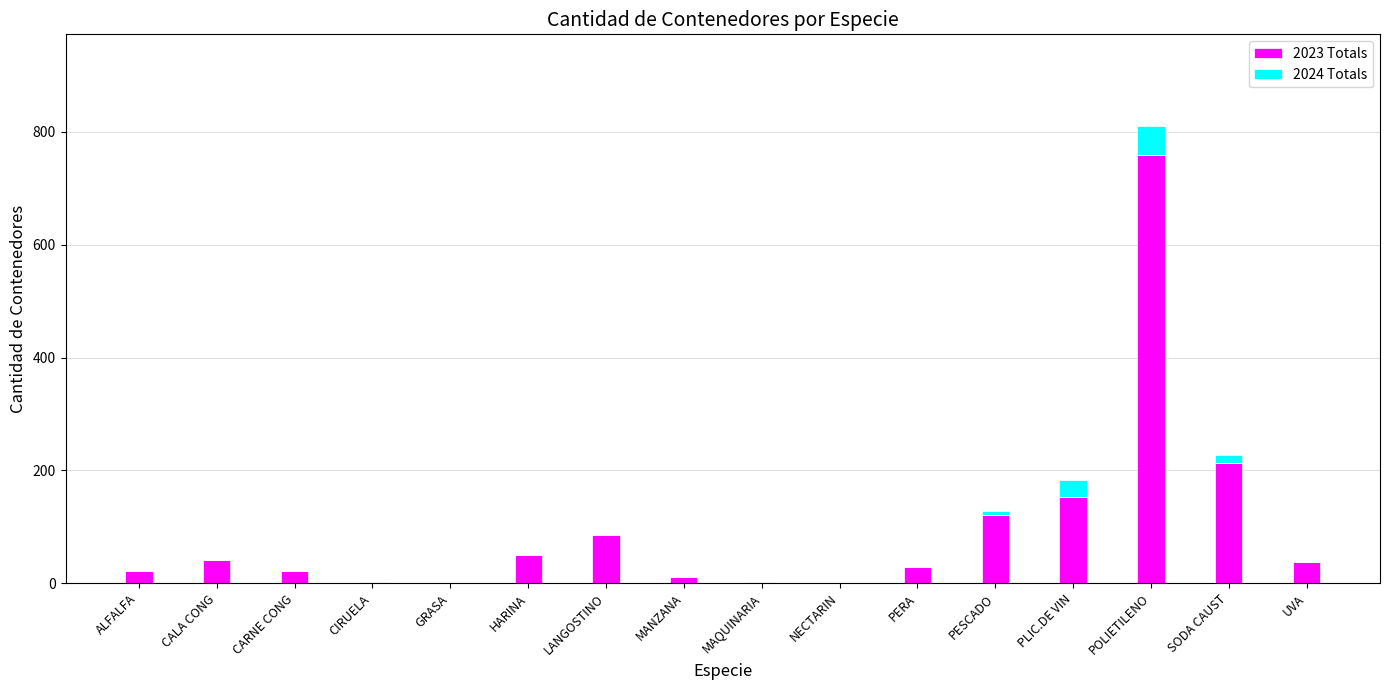

Which category has the highest value in the 2023 Totals series?

POLIETILENO